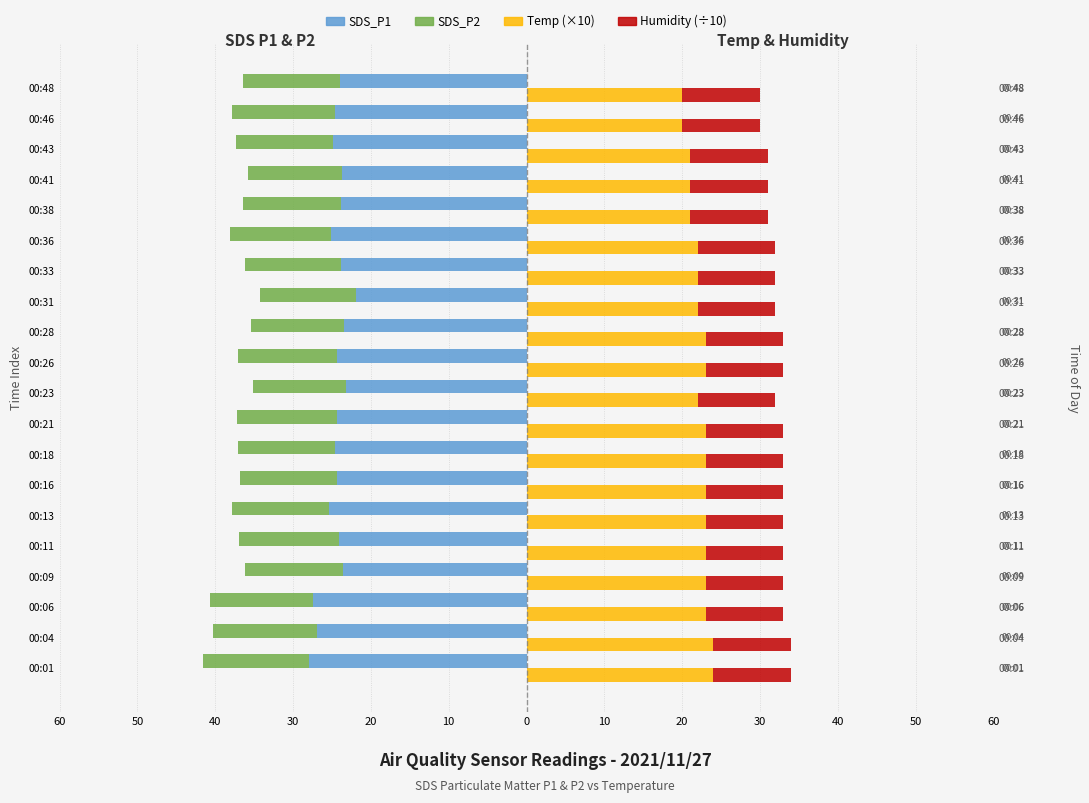

Which has a higher value, 00:09 or 00:18?

00:09